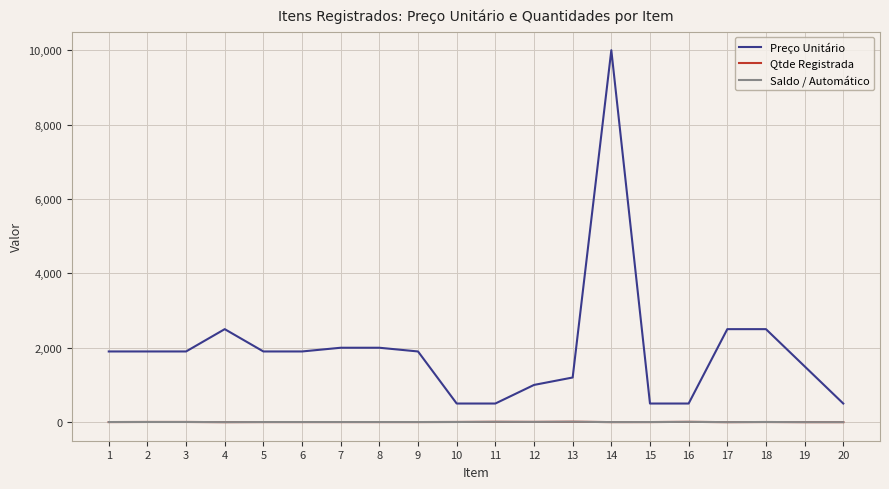

Is this an area chart (filled region under the line)?

No